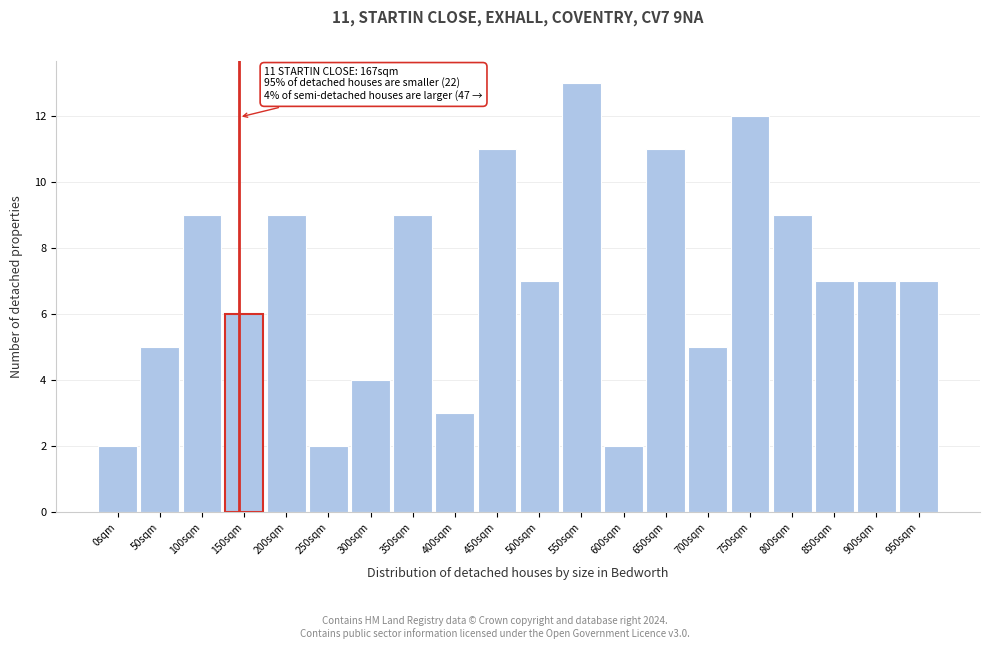

Reading right to left, extract all data points from this chart.

7	7	7	9	12	5	11	2	13	7	11	3	9	4	2	9	6	9	5	2